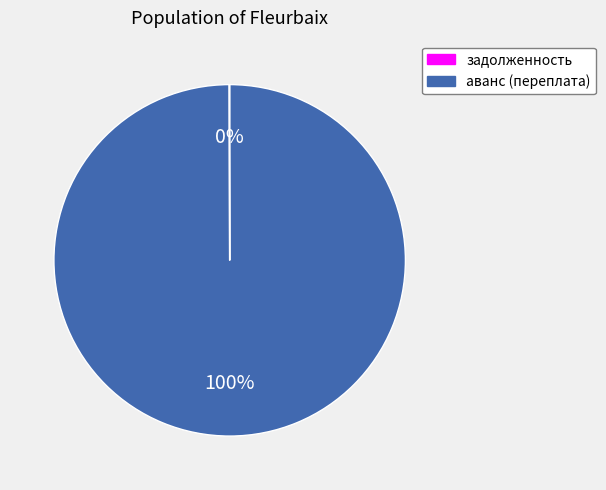

Which slice is the largest?

задолженность